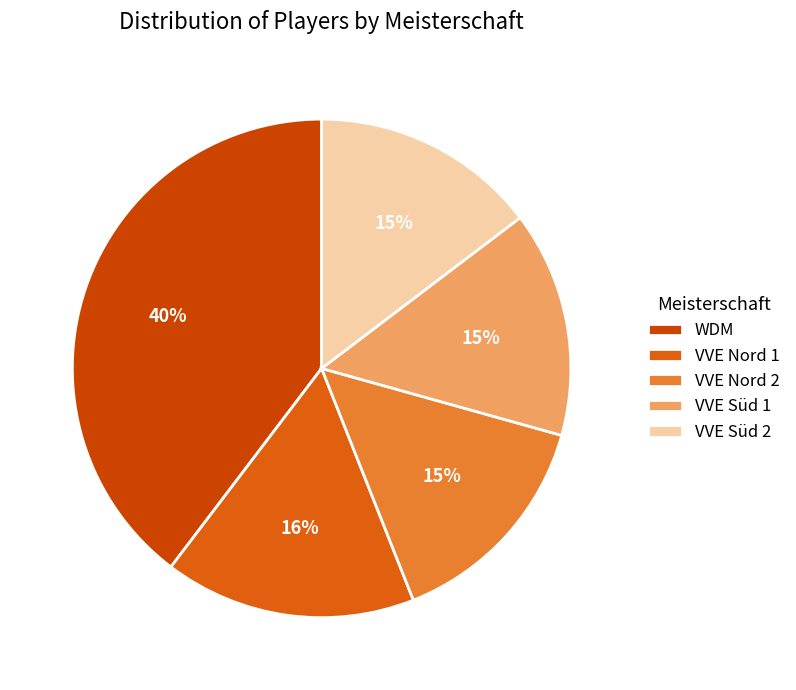

Count the number of slices in the pie.

5